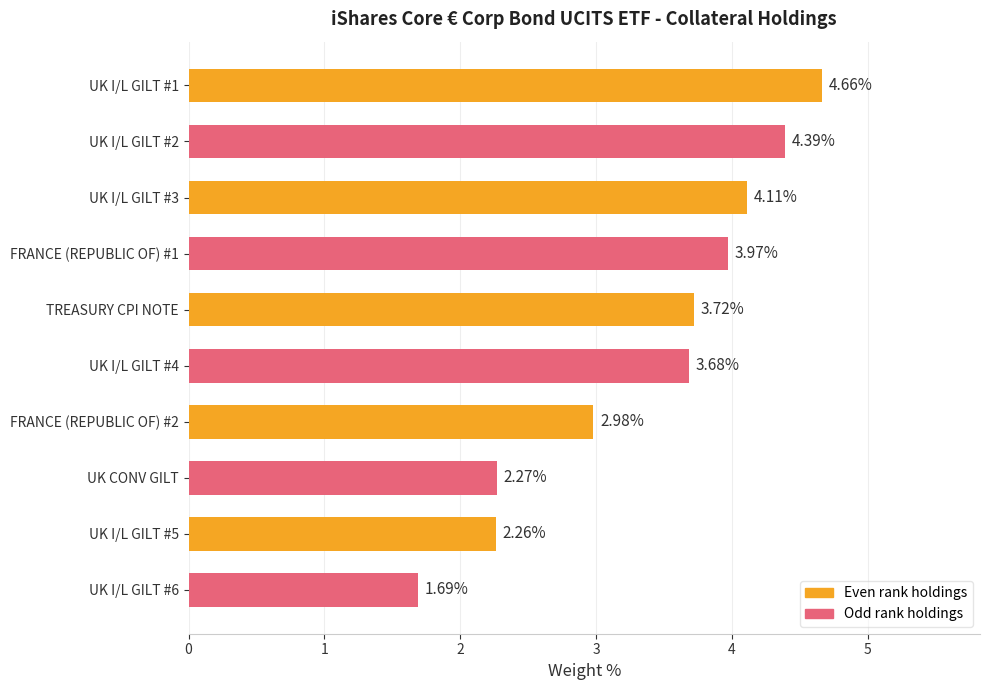

What is the difference between the second highest and second lowest values?

2.1